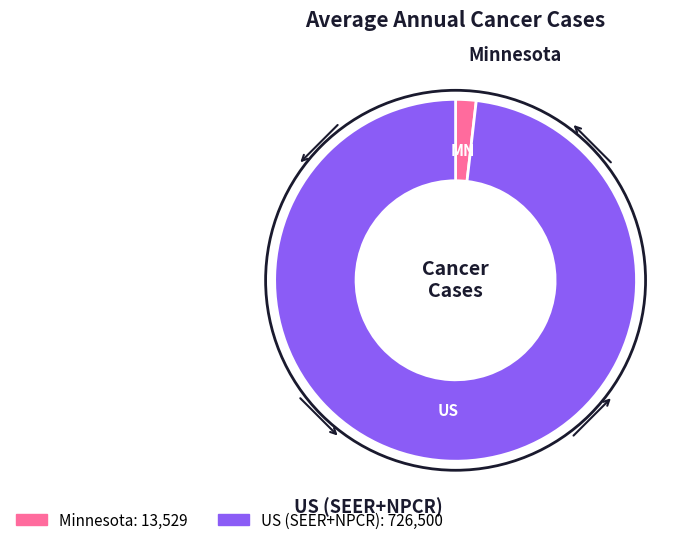

The US (SEER+NPCR) slice represents 98% of the pie. True or false?

True